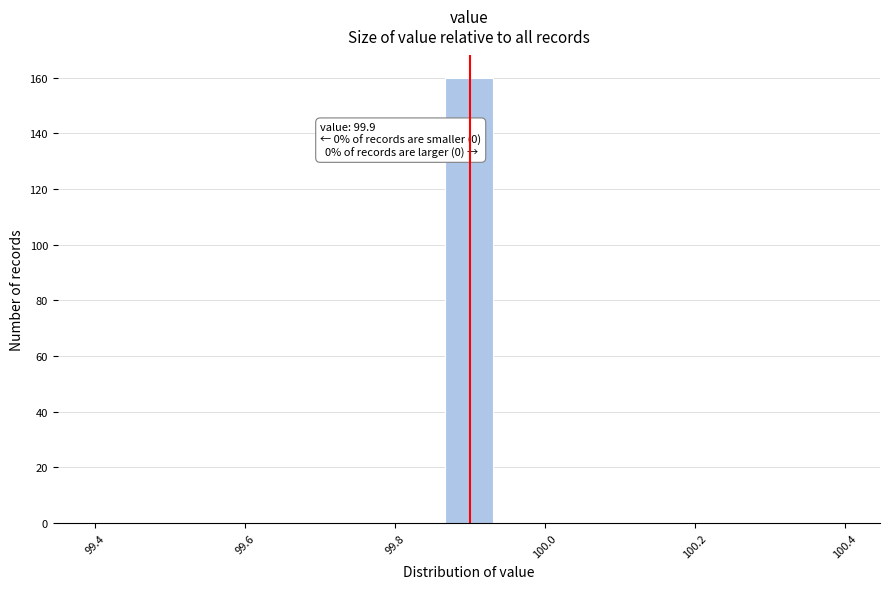

Around what value on the x-axis is the tallest bar? Give the approximate position of its centre, as read against the axis.

99.90